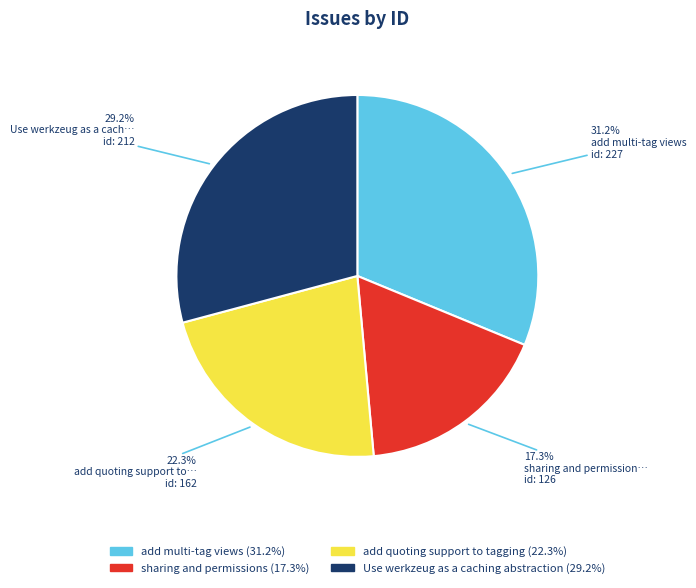

Is there a majority slice in this chart?

No